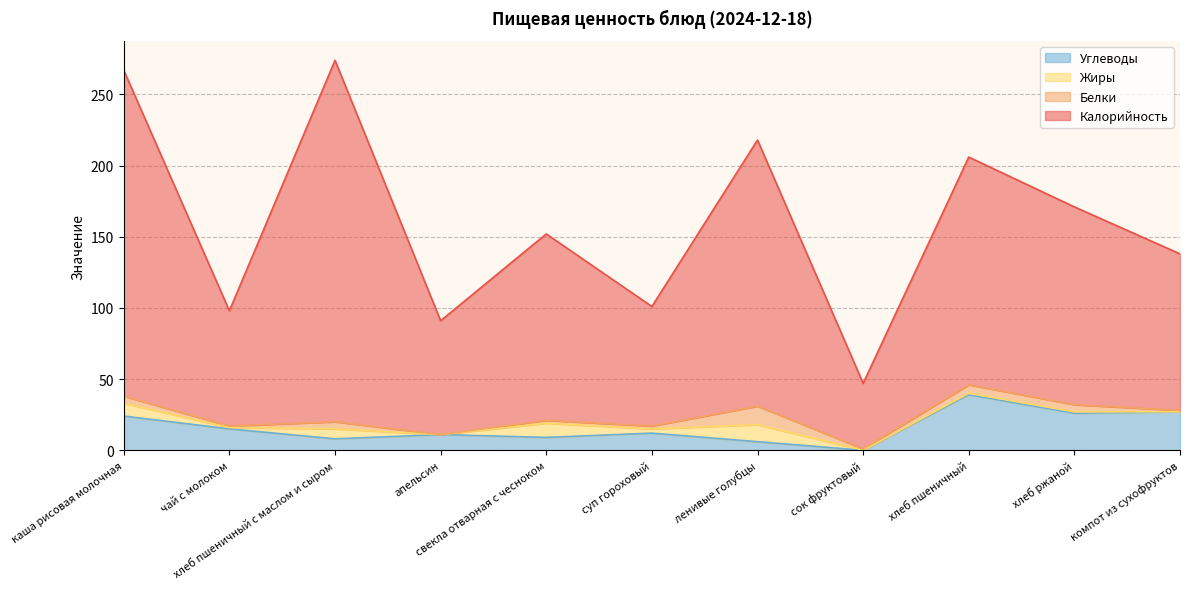

Where does the Углеводы series first go above 12?

каша рисовая молочная